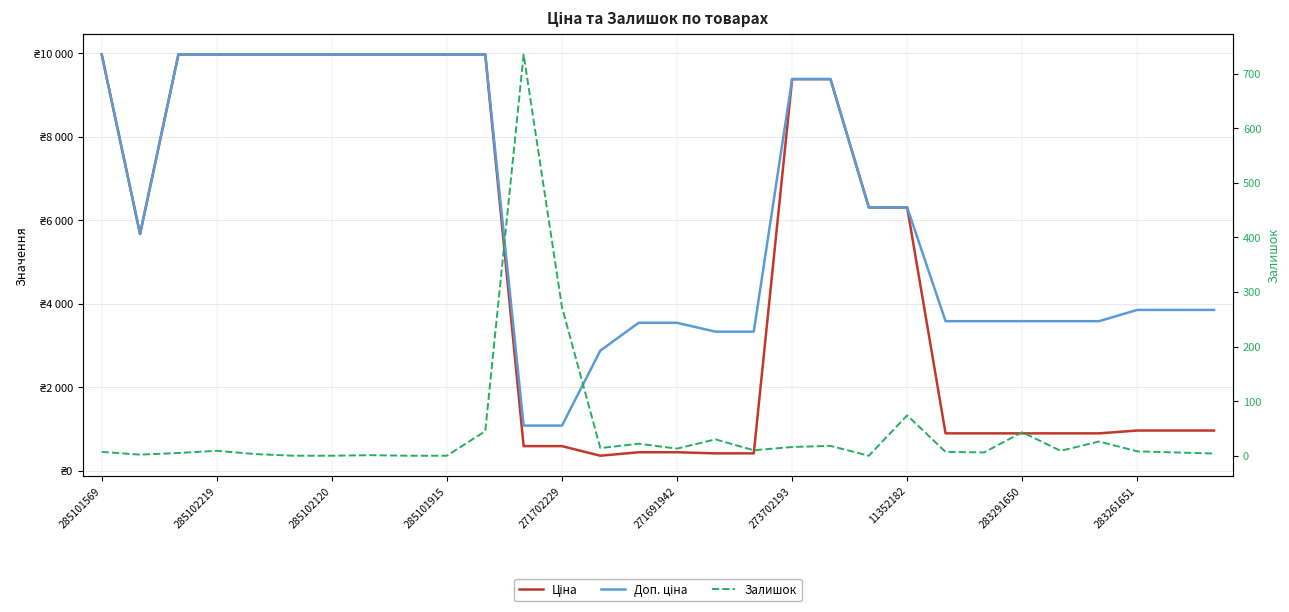

How many lines are shown in the chart?

3